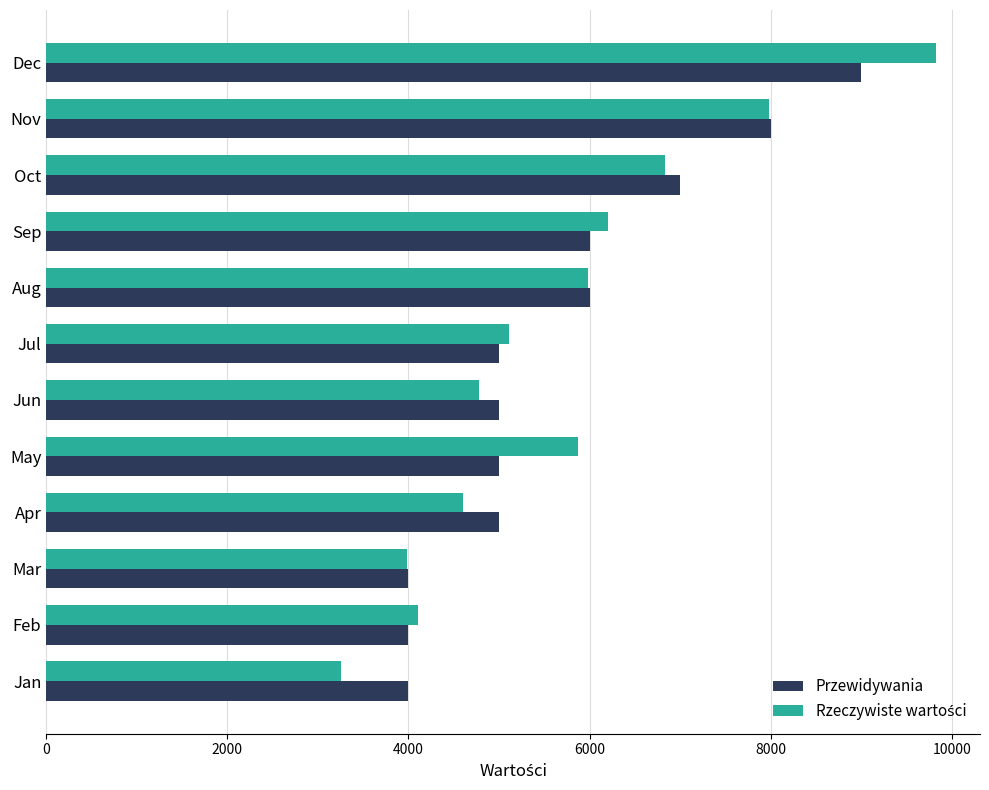

The value of Przewidywania at Dec is 9000. True or false?

True